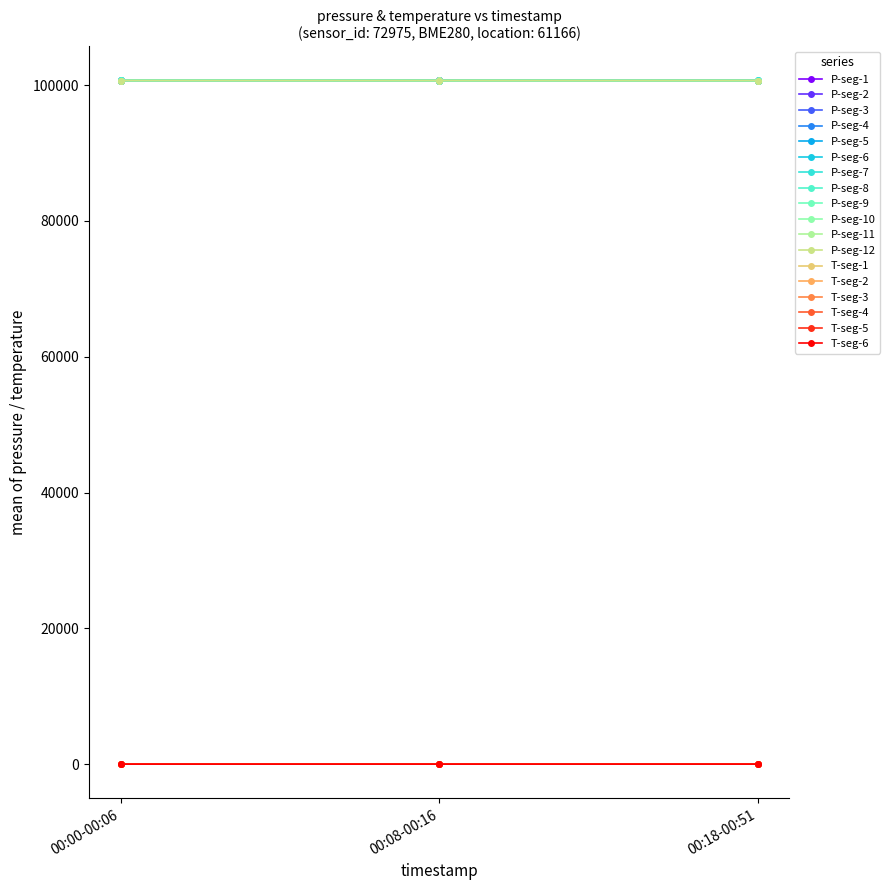

Count the number of data series in this chart.

18